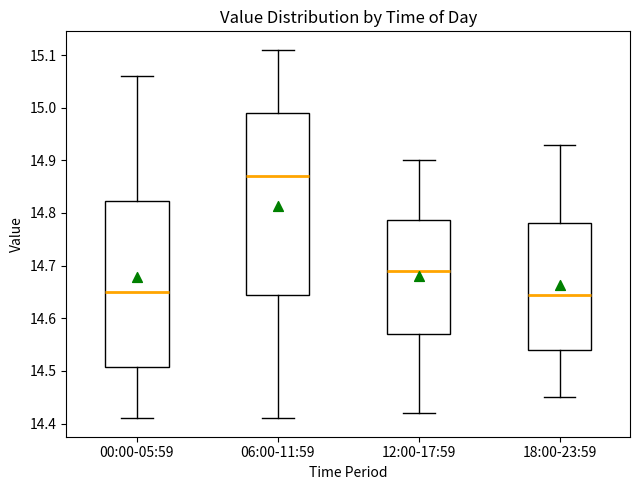

Where does the lower whisker of the box for 12:00-17:59 end on the y-axis? The values are not printed on the chart, so give them approximately, as read against the axis.

14.42